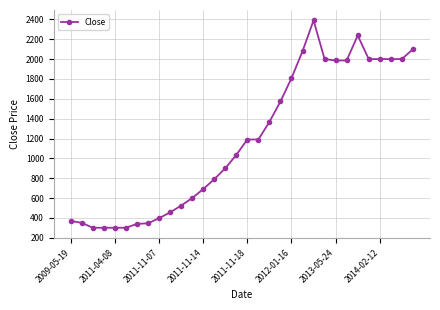

Is this an area chart (filled region under the line)?

No